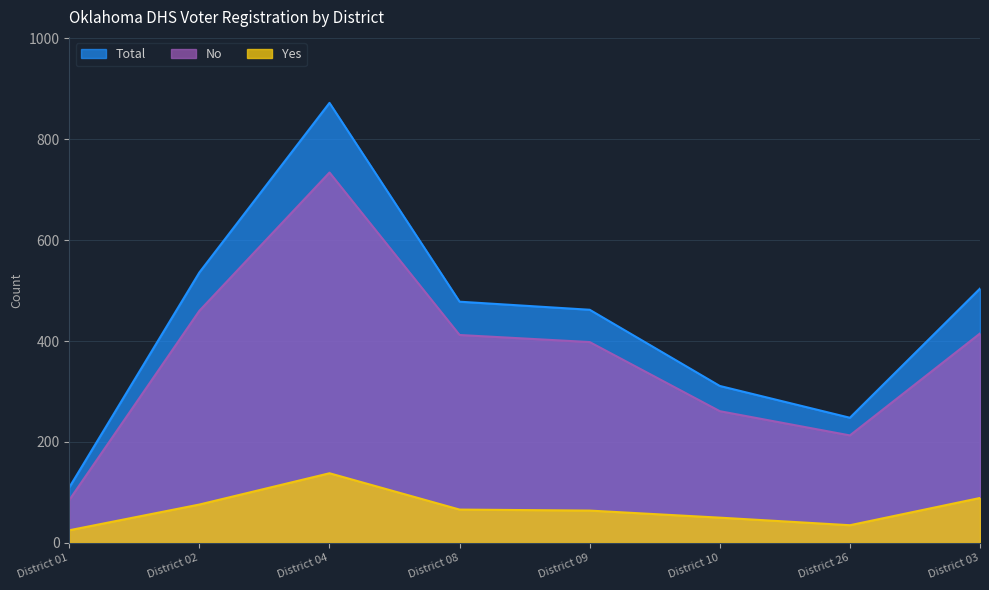

How many lines are shown in the chart?

3